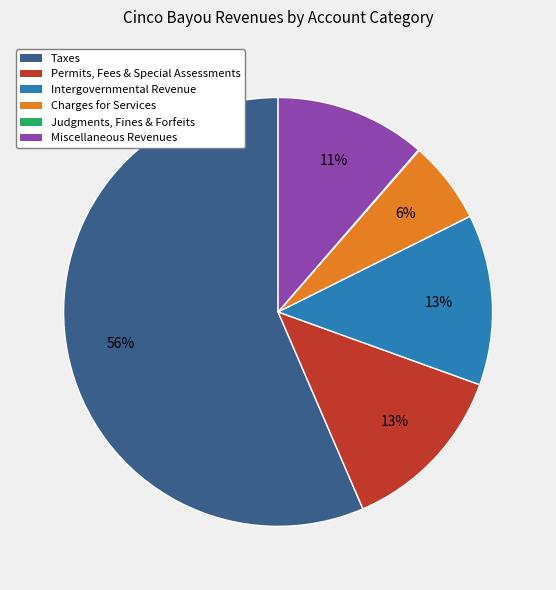

The Intergovernmental Revenue slice represents 2% of the pie. True or false?

False